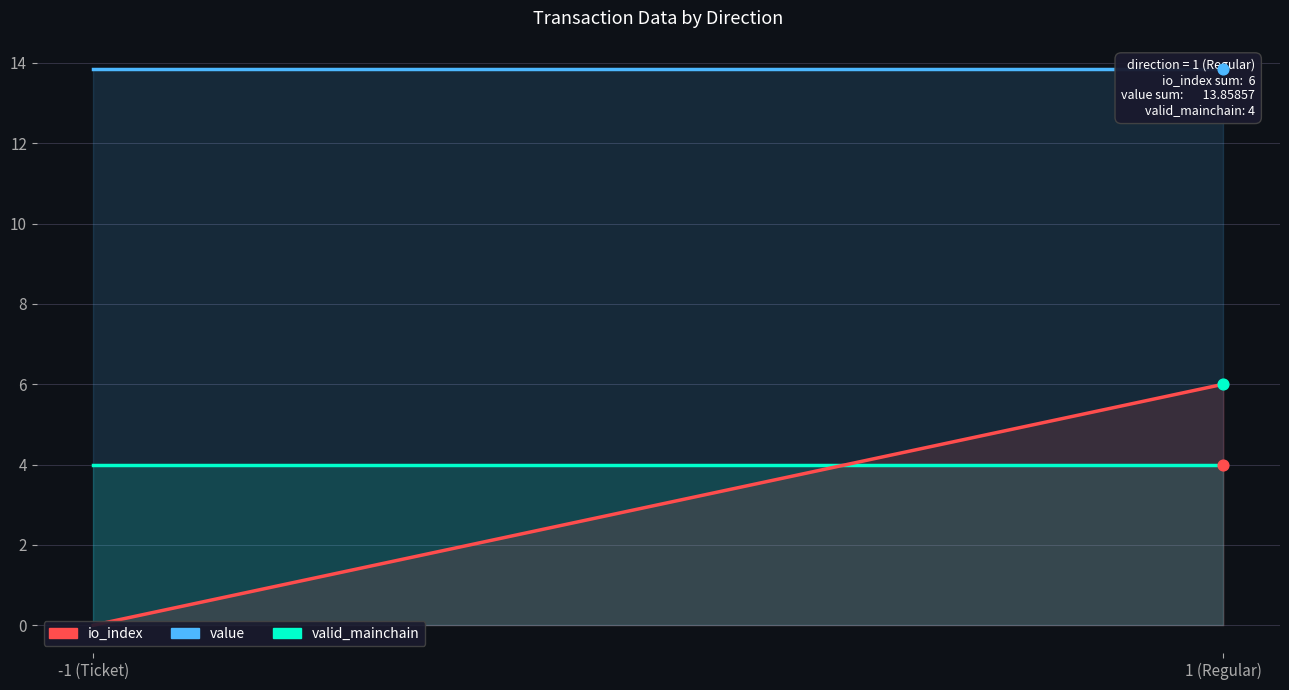

Which series has the largest Y range (max minus min)?

io_index